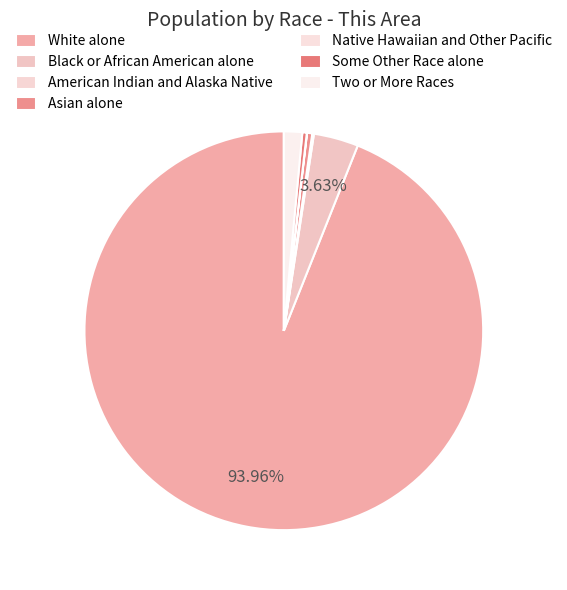

Does White alone represent more than half of the total?

Yes